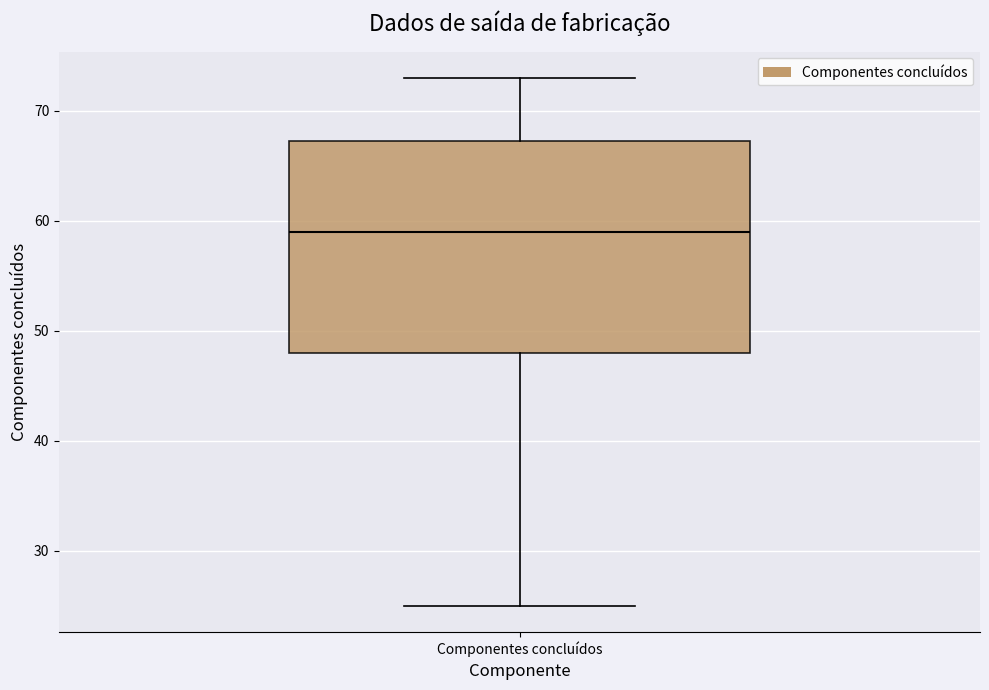

Read this box plot against the y-axis: the position of the median line, the range covered by the box, and the ends of both whiskers. The values are not printed on the chart, so give them approximately, as read against the axis.

median 59, box 48 to 67, whiskers 25 to 73